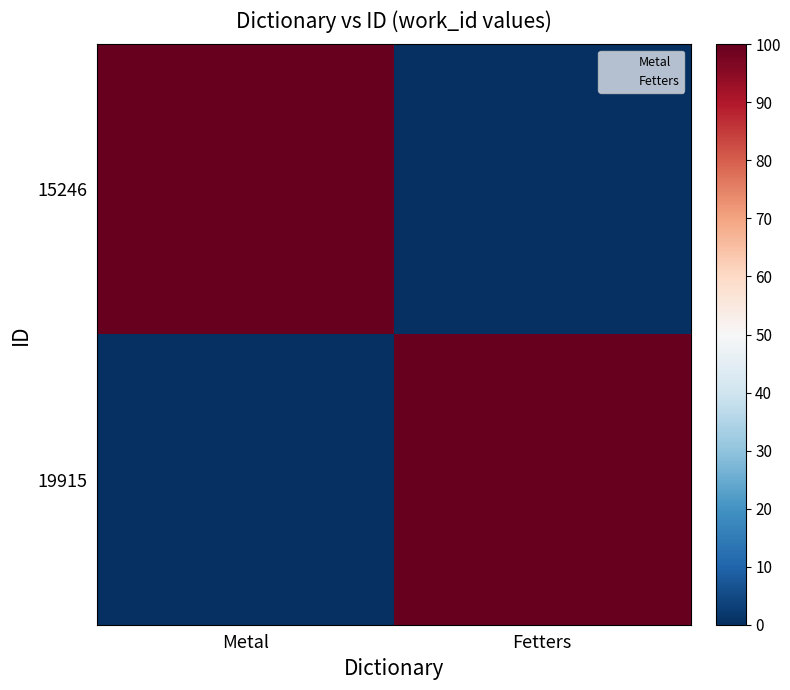

Reading right to left, what are all the values shown in this chart?

15246: Fetters=0	Metal=100
19915: Fetters=100	Metal=0